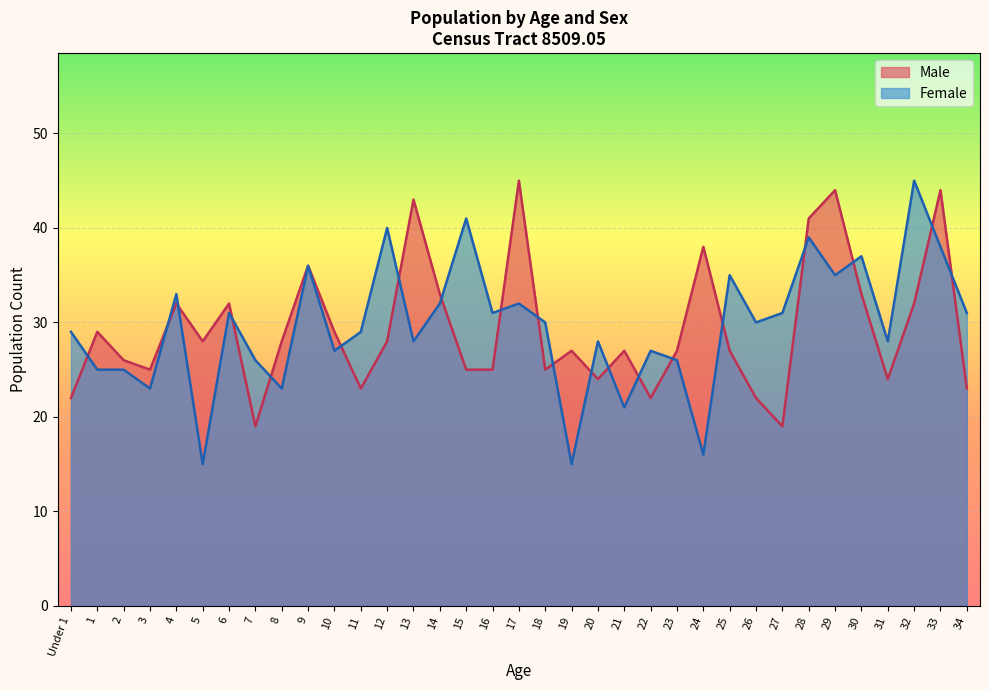

True or false: the data has more than 2 interior local peaks.

True